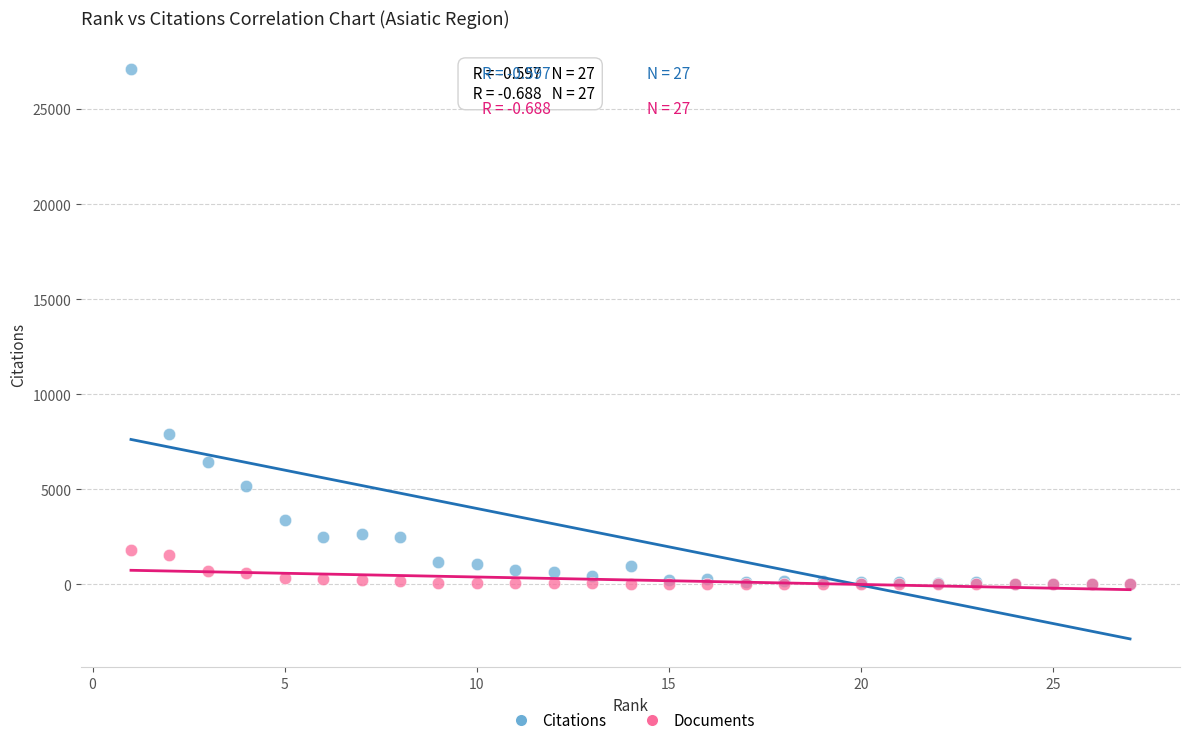

Which series has the largest Y range (max minus min)?

Citations